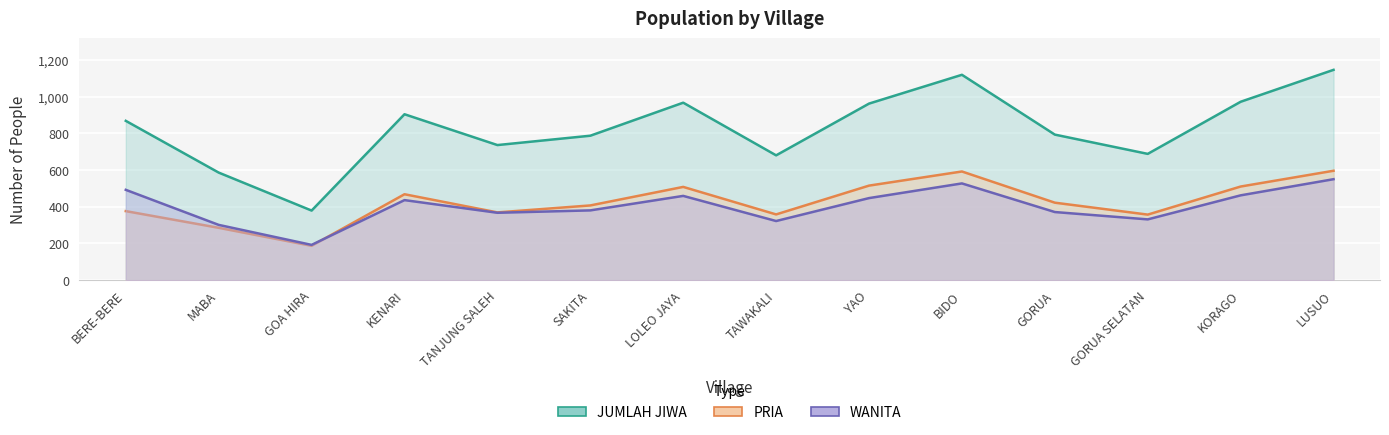

How many lines are shown in the chart?

3